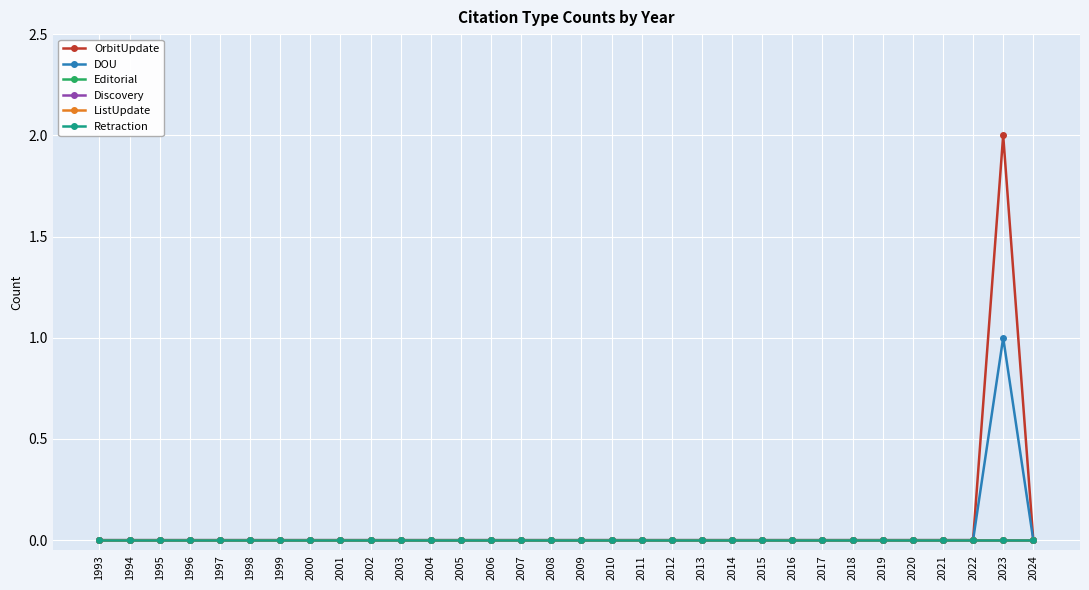

At how many categories does at least one series exceed 1?

1